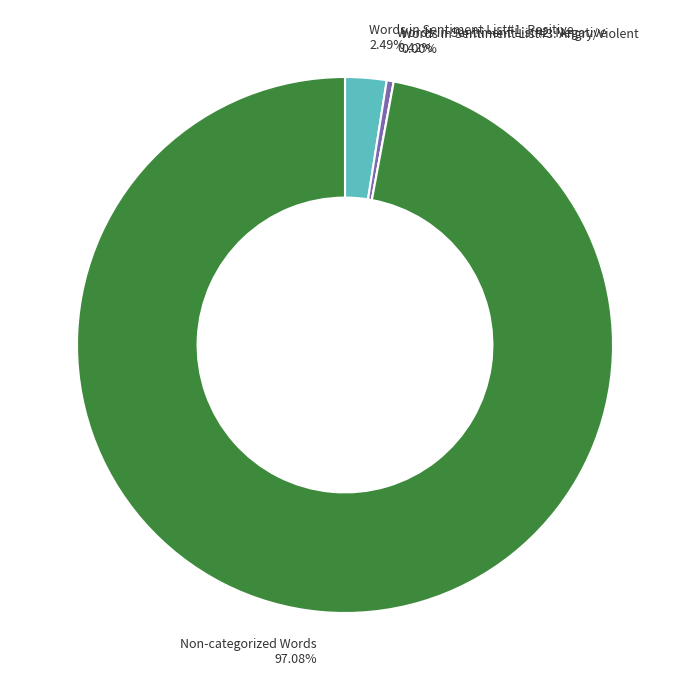

Does any single category account for the majority?

Yes